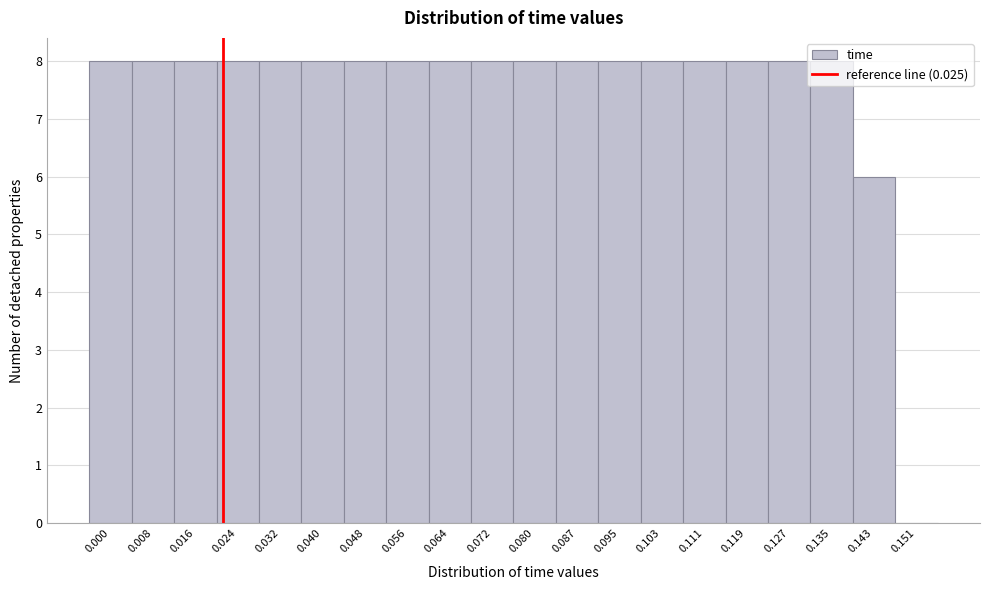

What is the greatest value displayed?

8